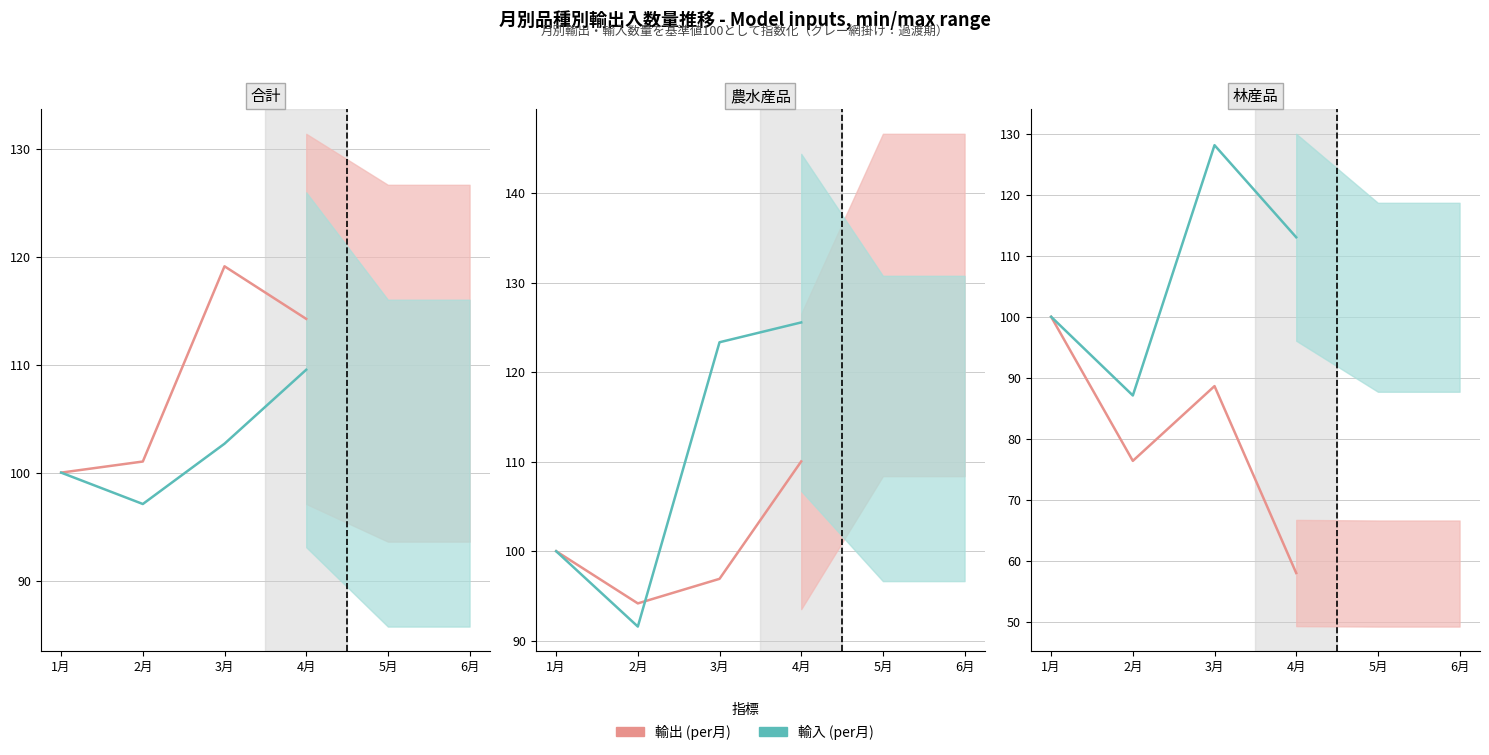

True or false: 輸出 (per月) has a value of 50.7 at 2月.

False